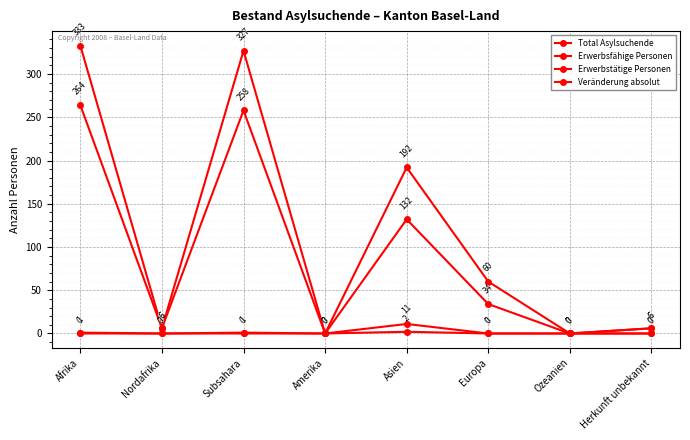

True or false: Erwerbstätige Personen and Veränderung absolut cross at least once.

False